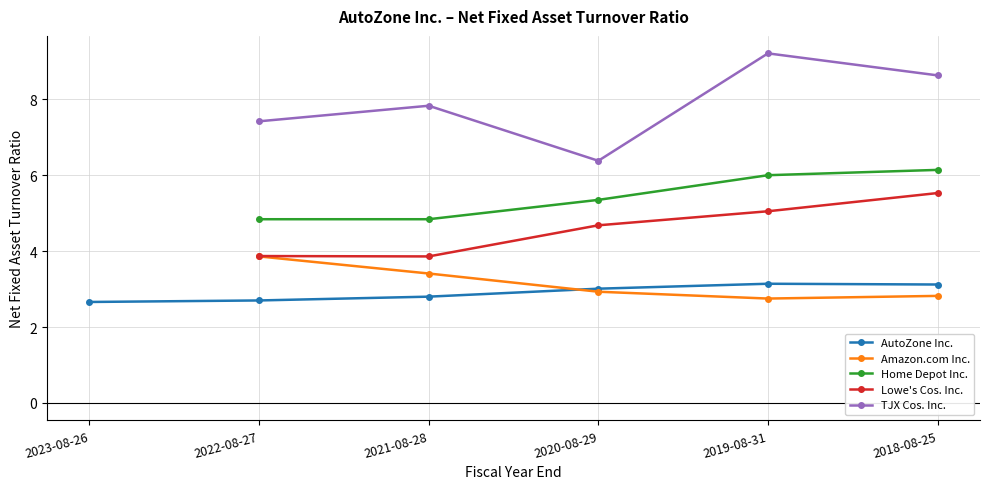

What is the maximum value for AutoZone Inc.?

3.1